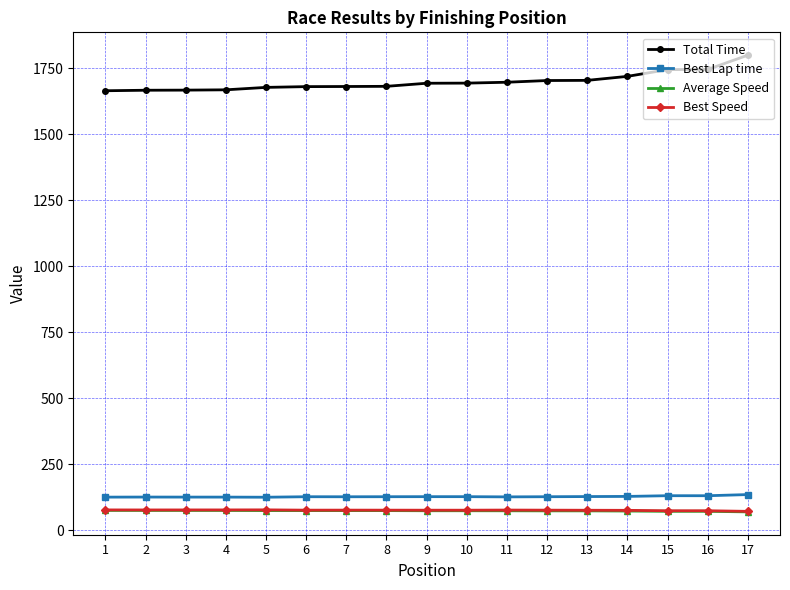

What is the maximum value for Total Time?

1799.4